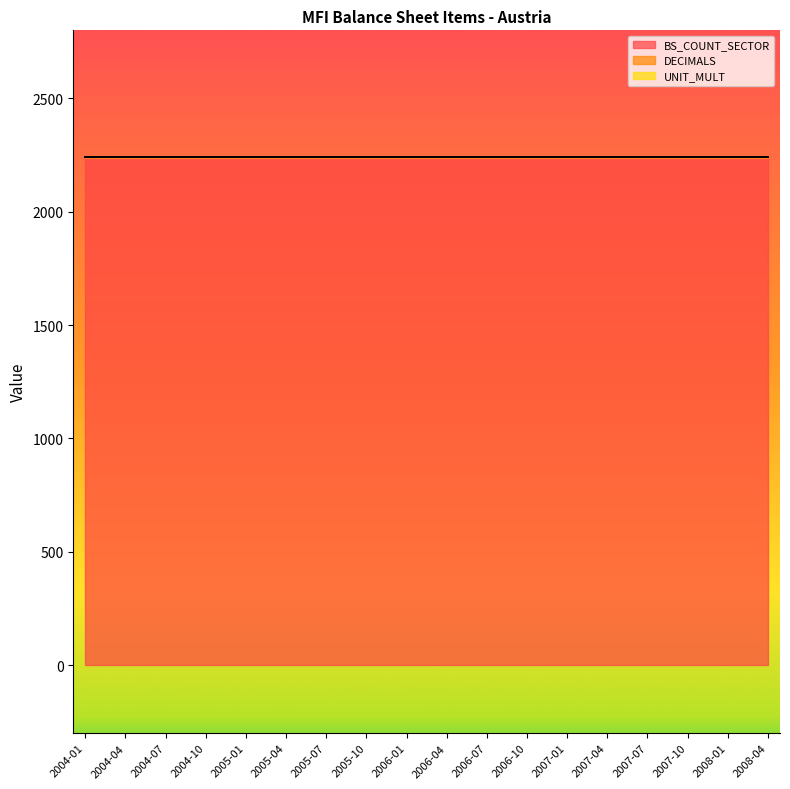

True or false: UNIT_MULT and BS_COUNT_SECTOR intersect in this chart.

False